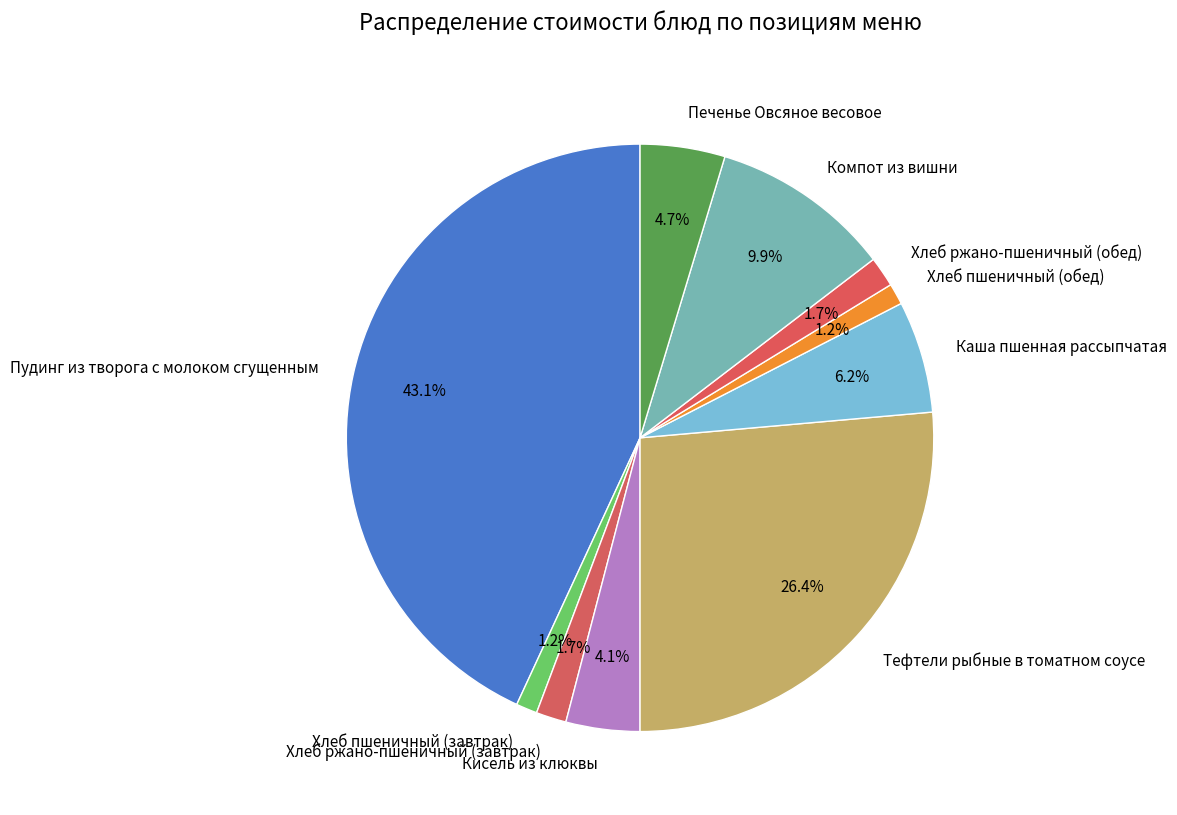

To the nearest percent, what percentage of the pie is Хлеб пшеничный (обед)?

1%